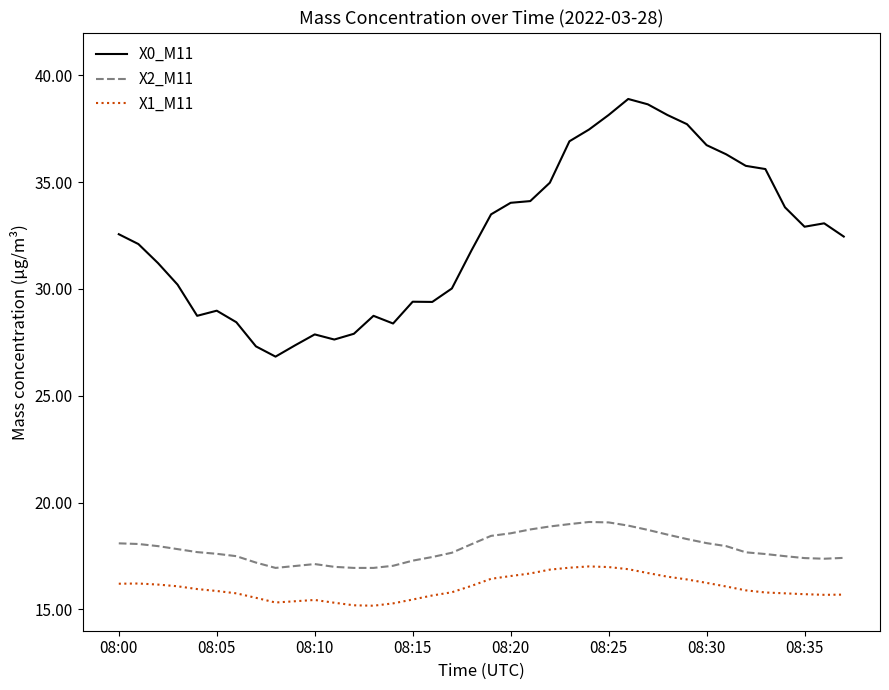

Which series has the largest total across all categories?

X0_M11